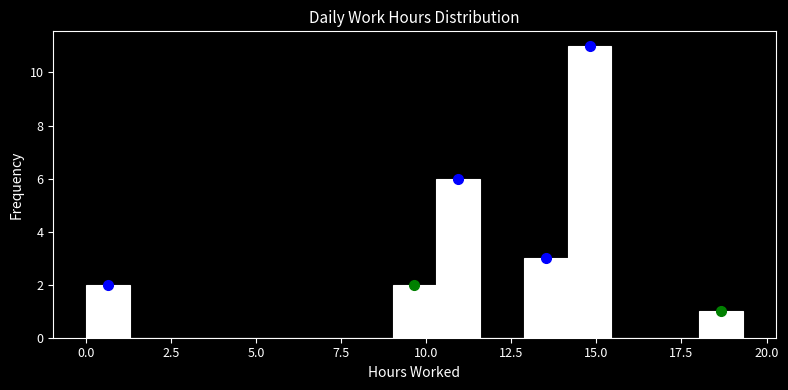

Read against the x-axis, roughly where is the centre of the tallest bar?

15.0